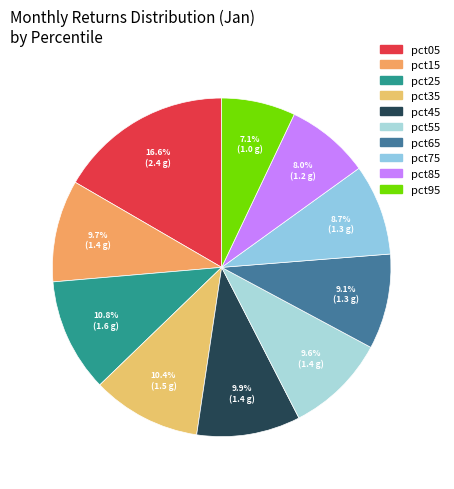

What is the smallest slice in the pie chart?

pct95